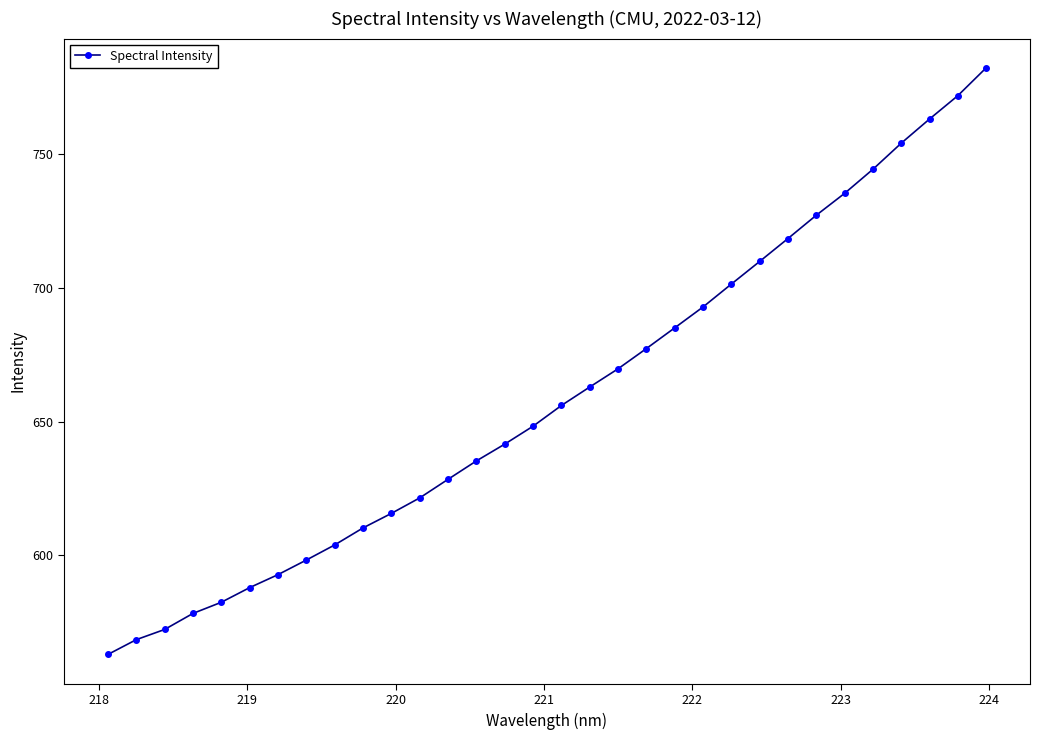

True or false: the data has more than 2 interior local peaks.

False